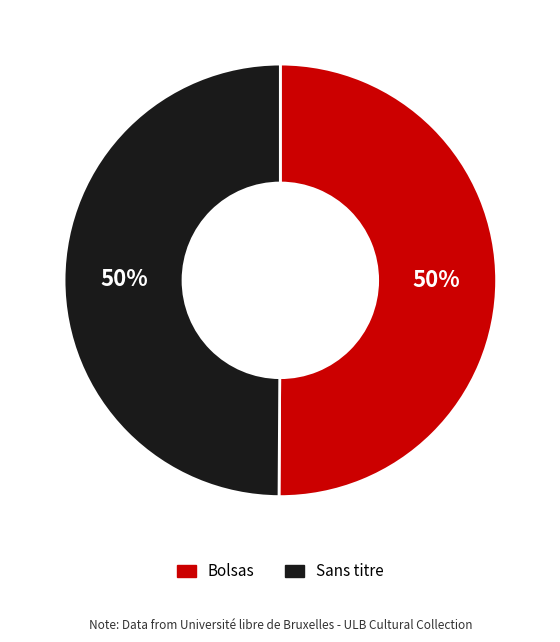

True or false: Sans titre accounts for 35% of the total.

False